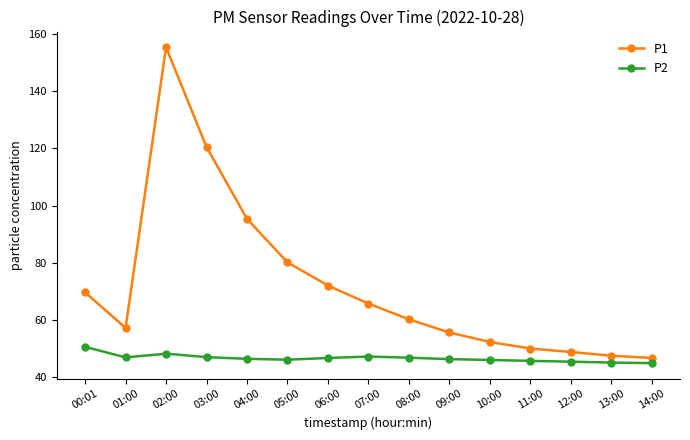

True or false: P2 and P1 intersect in this chart.

False